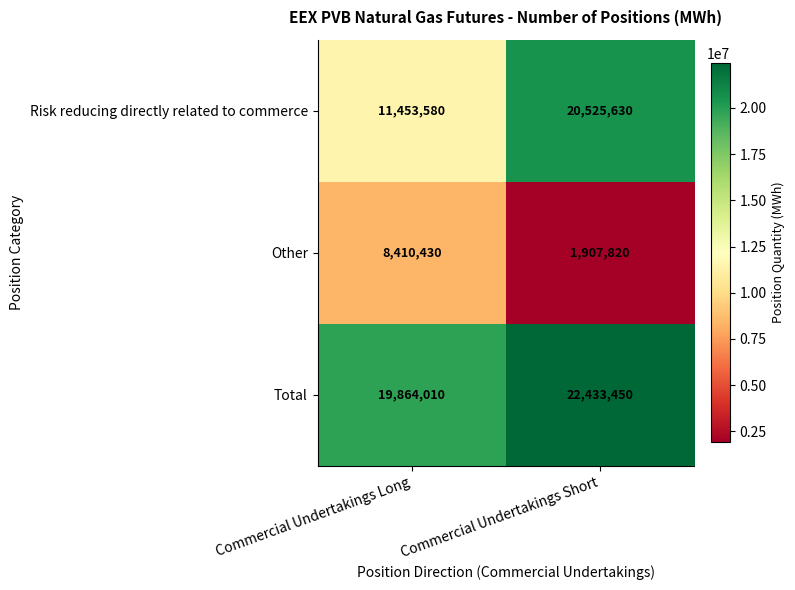

At how many categories does at least one series exceed 14451290?

2